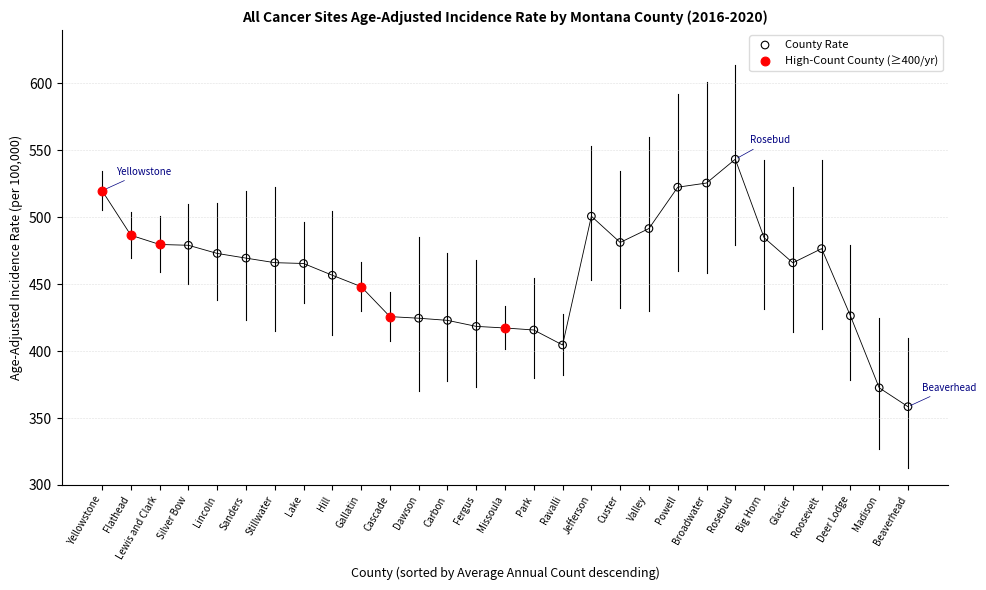

What are all the series names shown in the legend?

County Rate, High-Count County (≥400/yr)